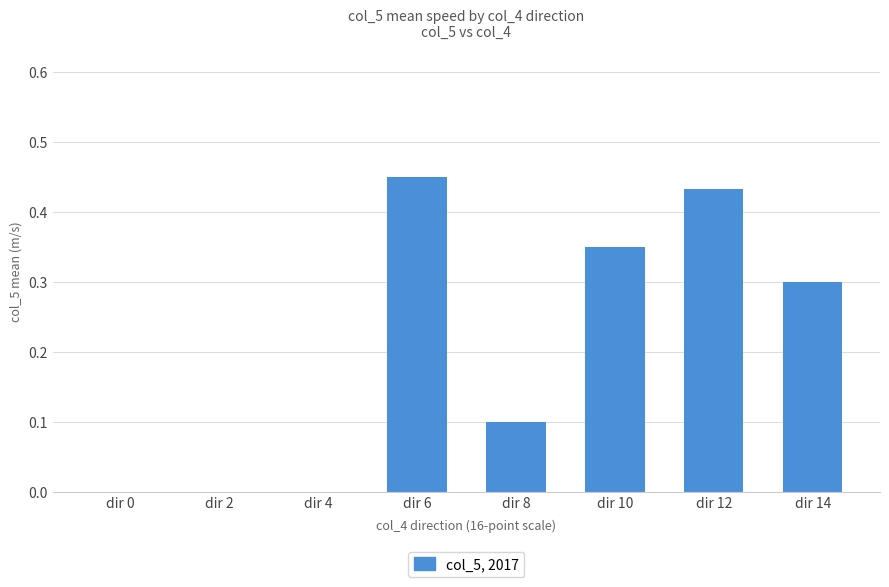

What is the sum of all values?

1.6